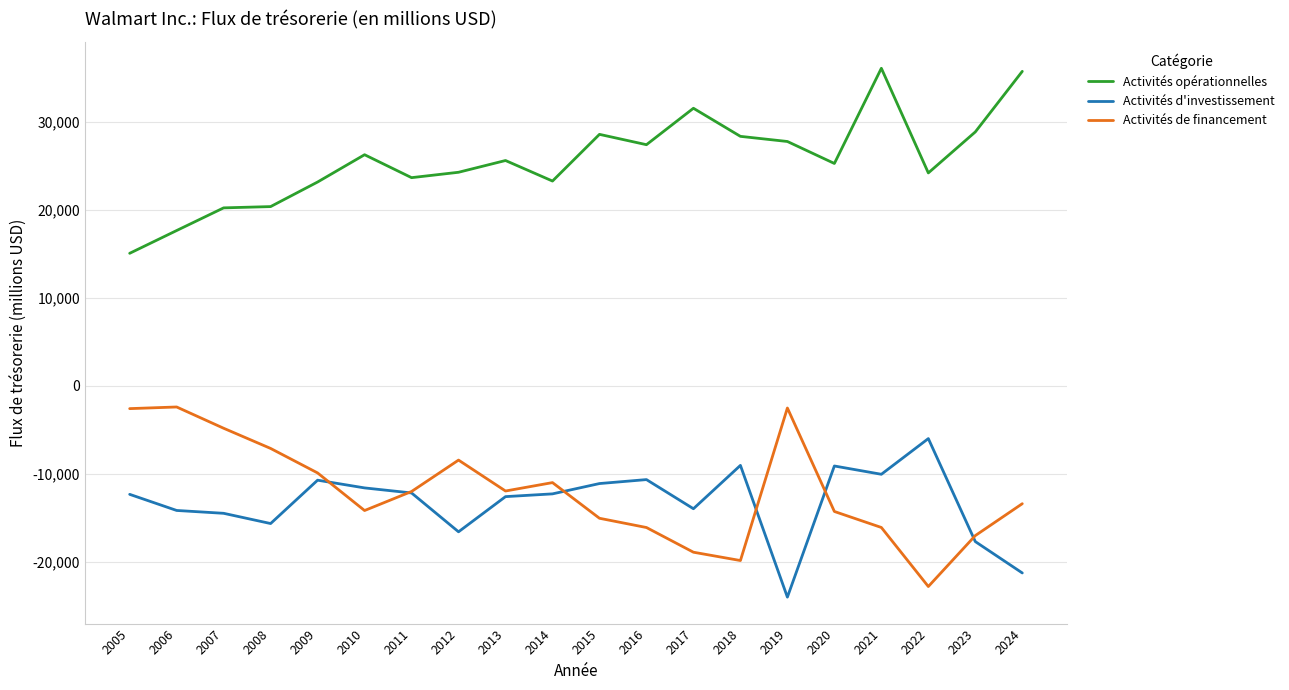

True or false: Activités de financement has a value of -11017 at 2014.

True